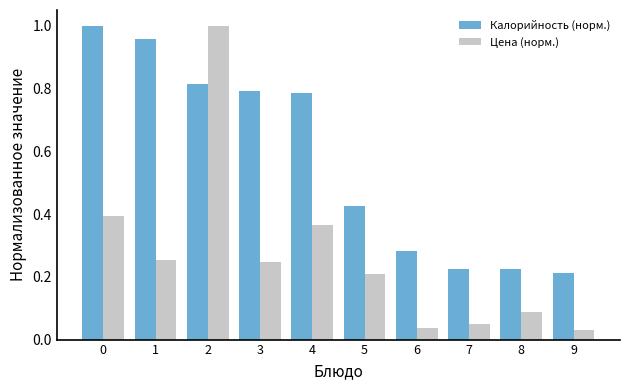

True or false: Калорийность (норм.) has a value of 0.4 at 5.

True